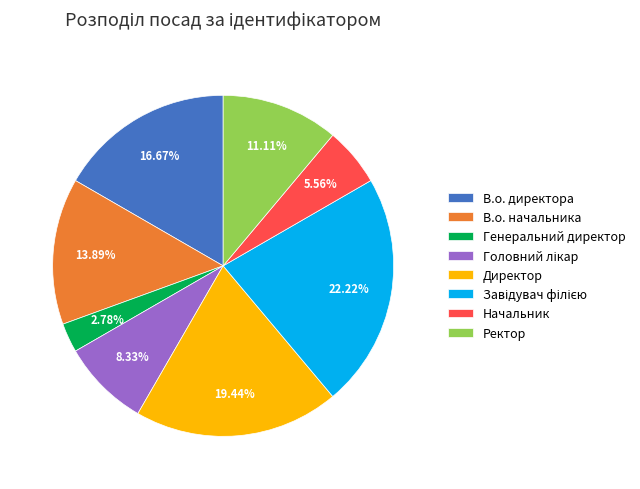

Count the number of slices in the pie.

8